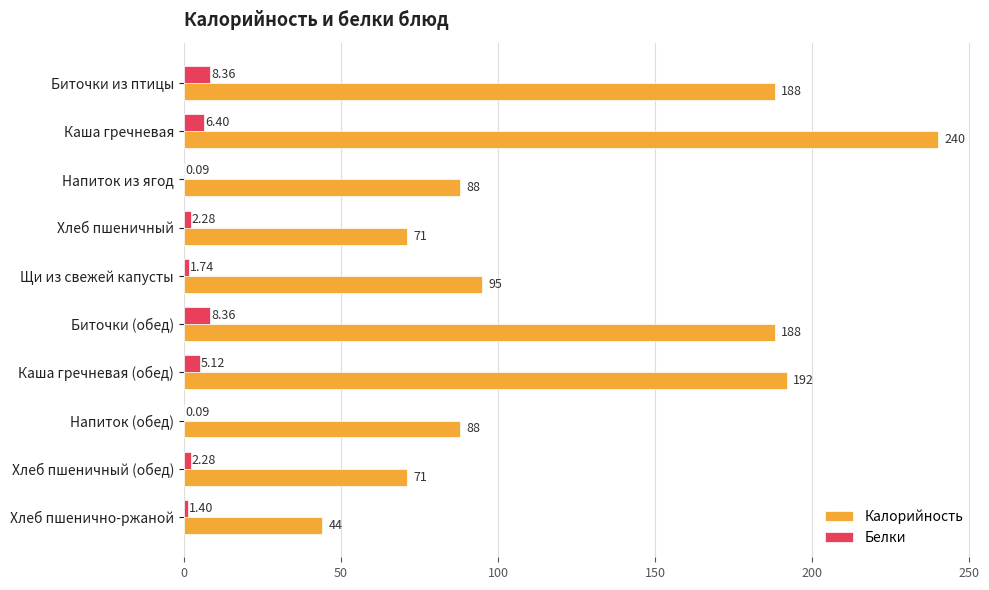

At which category is the sum across all series the highest?

Каша гречневая